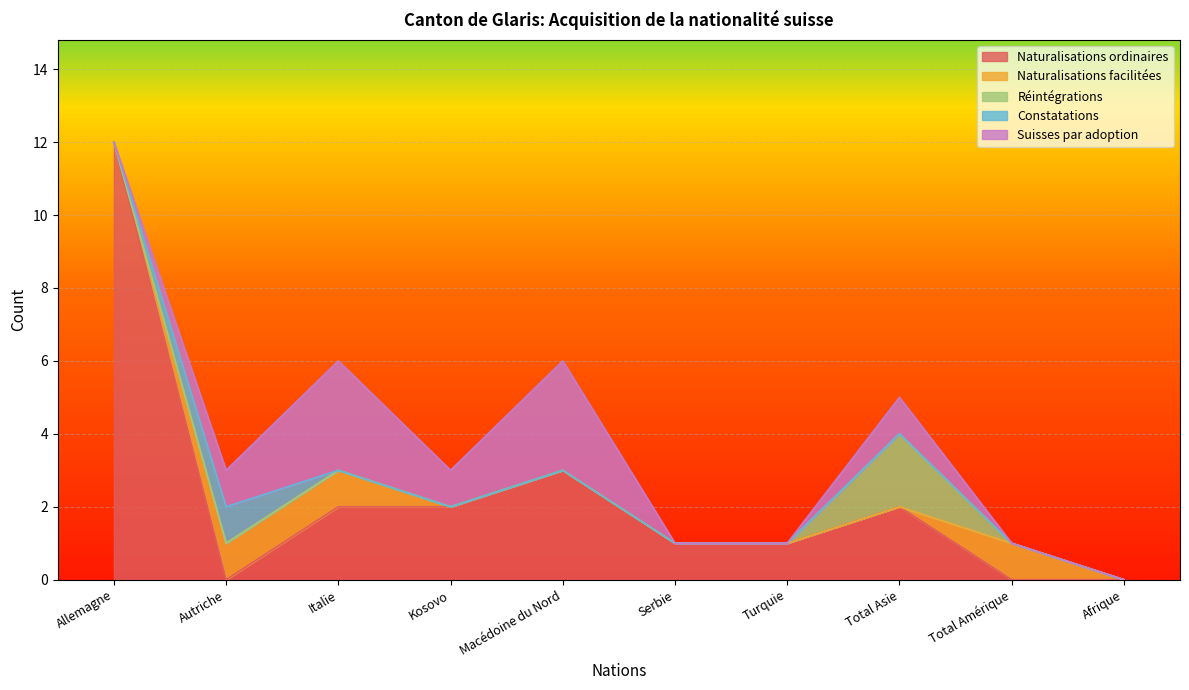

How many data points in Naturalisations ordinaires are less than 2?

5